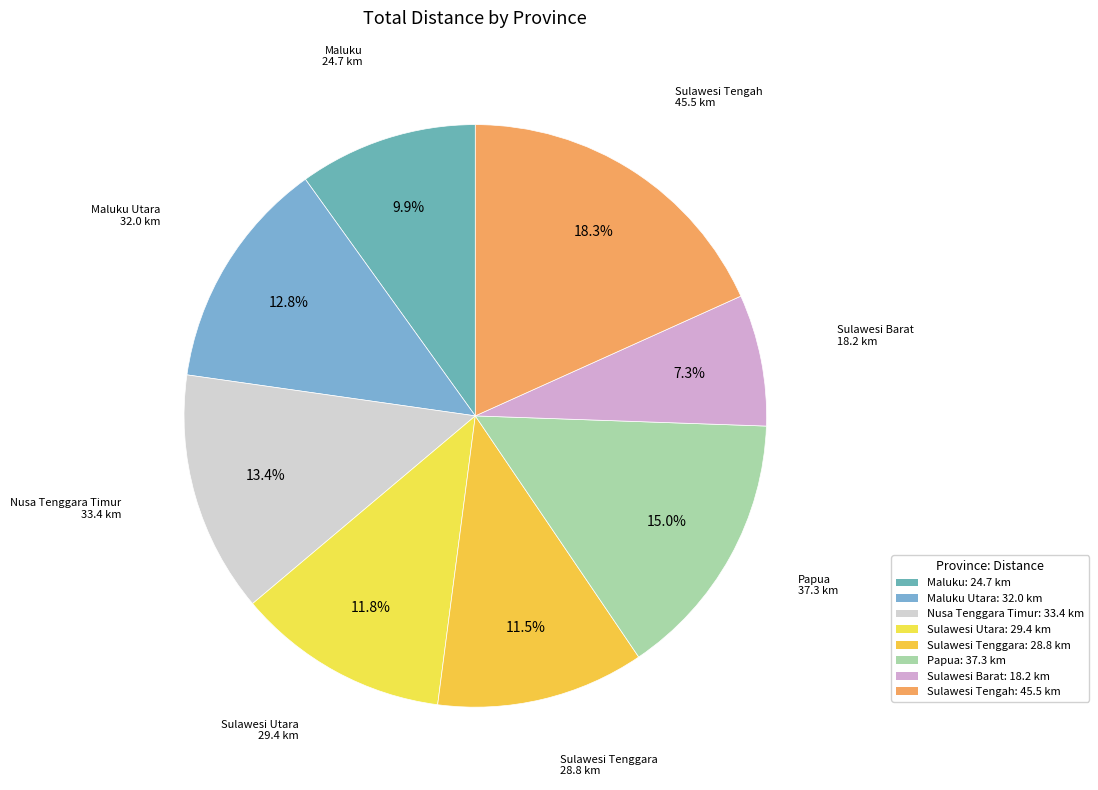

What is the smallest slice in the pie chart?

Sulawesi Barat